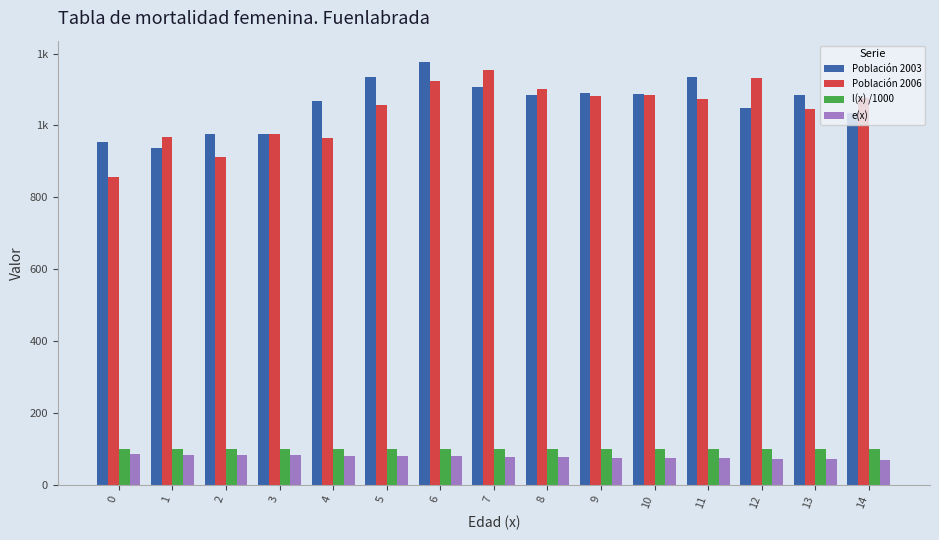

What are all the series names shown in the legend?

Población 2003, Población 2006, l(x) /1000, e(x)